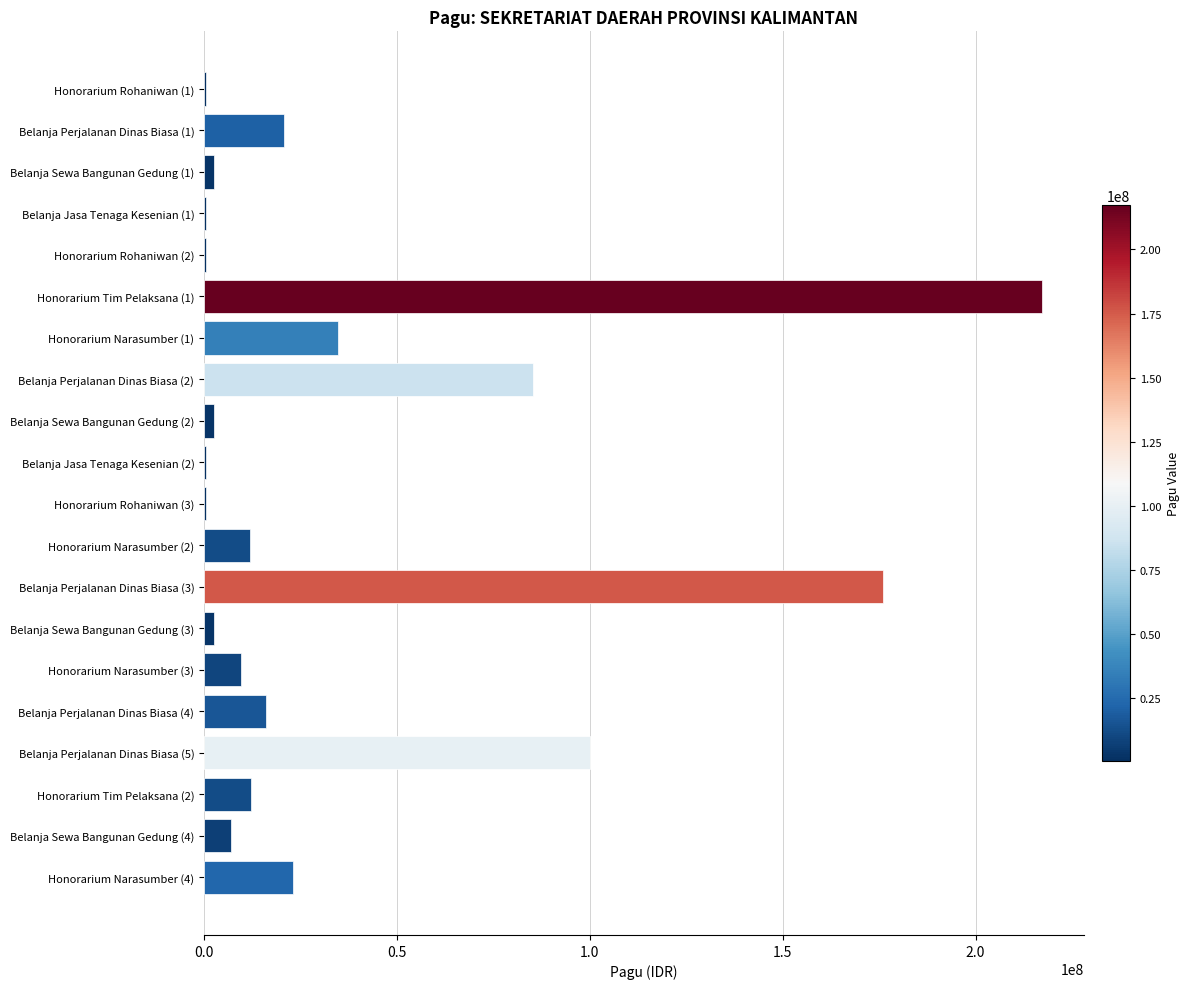

Are the bars horizontal?

Yes